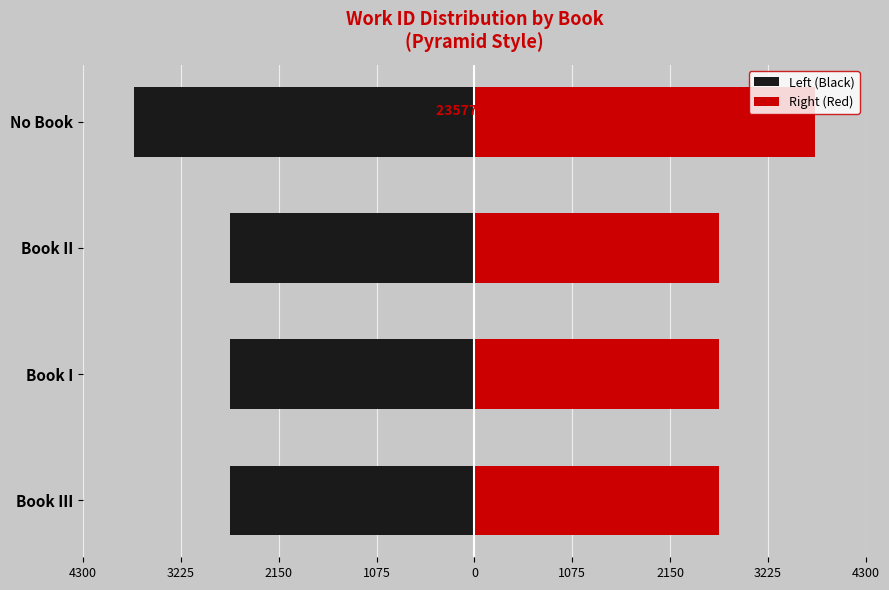

The value of Right (Red) at Book I is 1544.8. True or false?

False